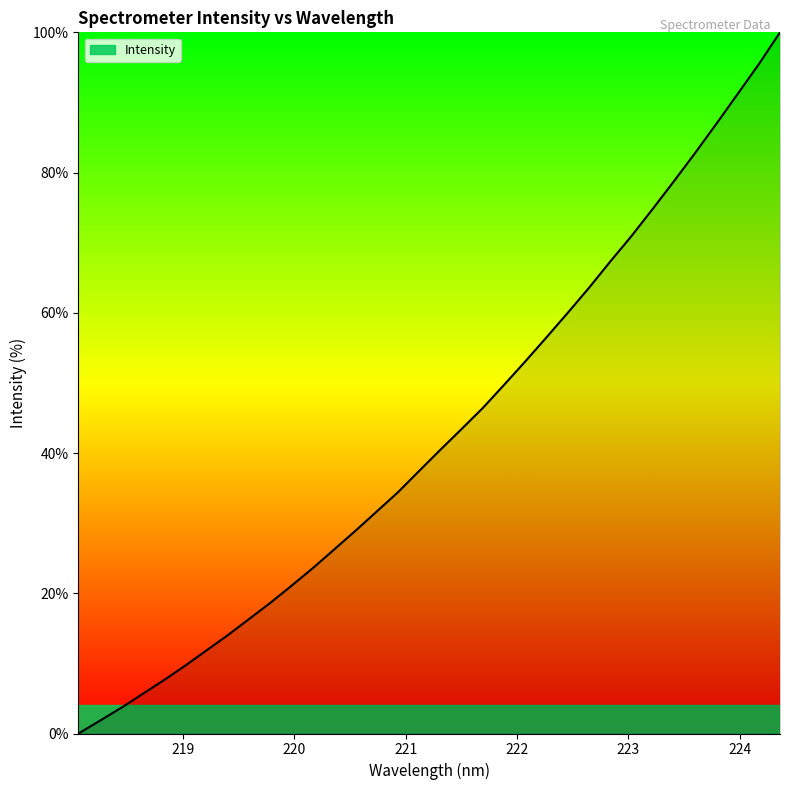

What is the sum of all values?

1453.2